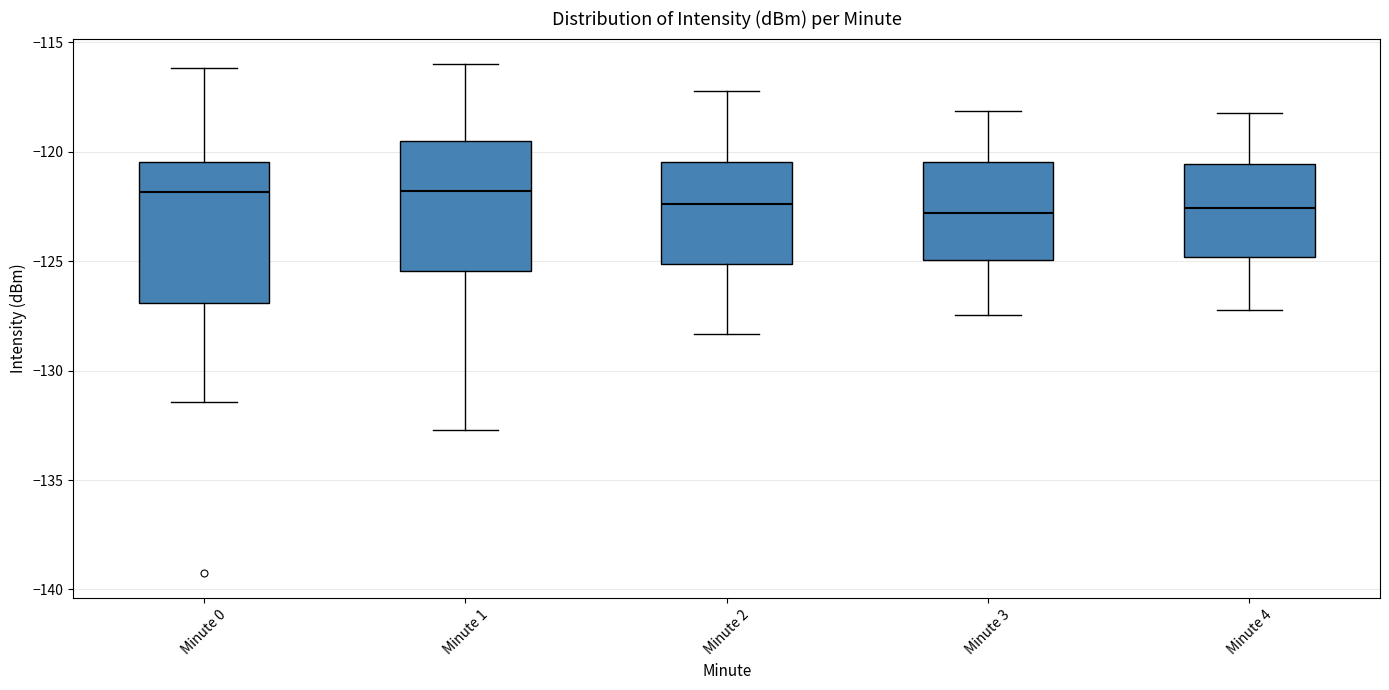

Reading left to right, transcribe this box plot: for each box, give where its median line is, the range the box spans, and where its two whiskers end, as read against the y-axis. The values are not printed on the chart, so give them approximately, as read against the axis.

Minute 0: median -122.0, box -127.0 to -120.5, whiskers -131.5 to -116.0
Minute 1: median -122.0, box -125.5 to -119.5, whiskers -132.5 to -116.0
Minute 2: median -122.5, box -125.0 to -120.5, whiskers -128.5 to -117.0
Minute 3: median -123.0, box -125.0 to -120.5, whiskers -127.5 to -118.0
Minute 4: median -122.5, box -125.0 to -120.5, whiskers -127.0 to -118.0